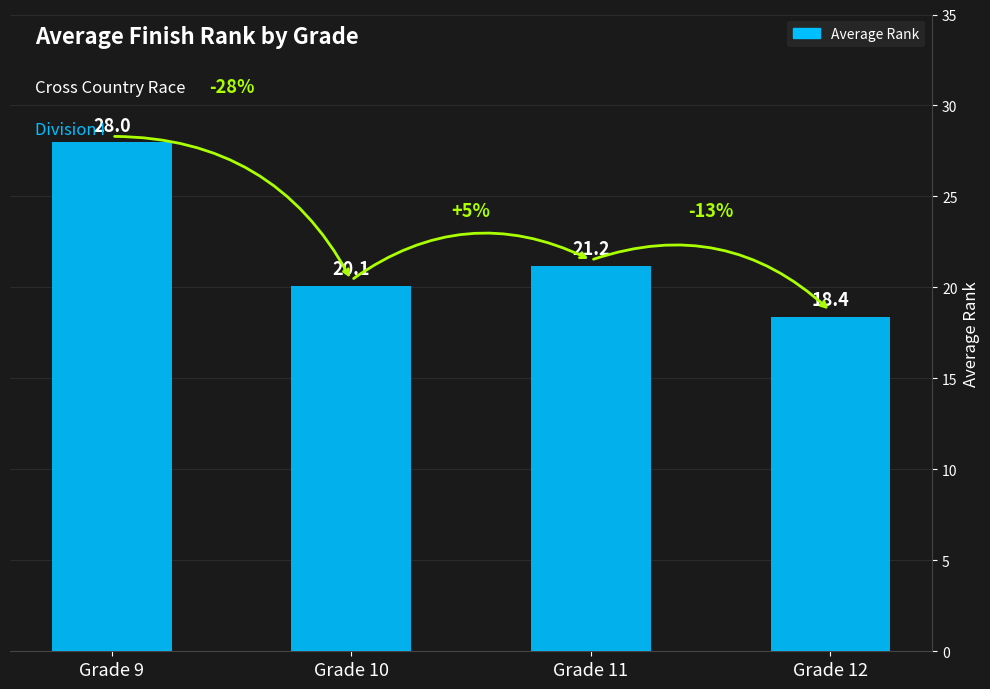

What is the sum of all values?

87.7